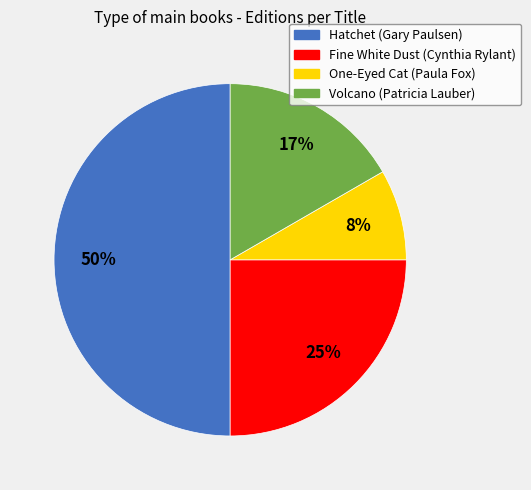

Which category has the biggest portion of the pie?

Hatchet (Gary Paulsen)